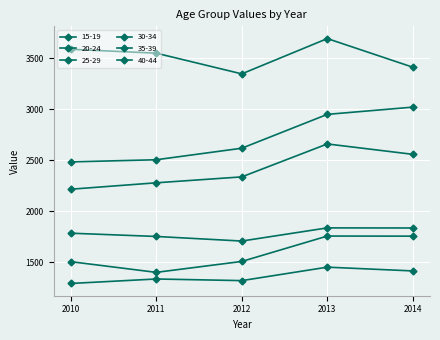

True or false: 25-29 and 15-19 cross at least once.

False